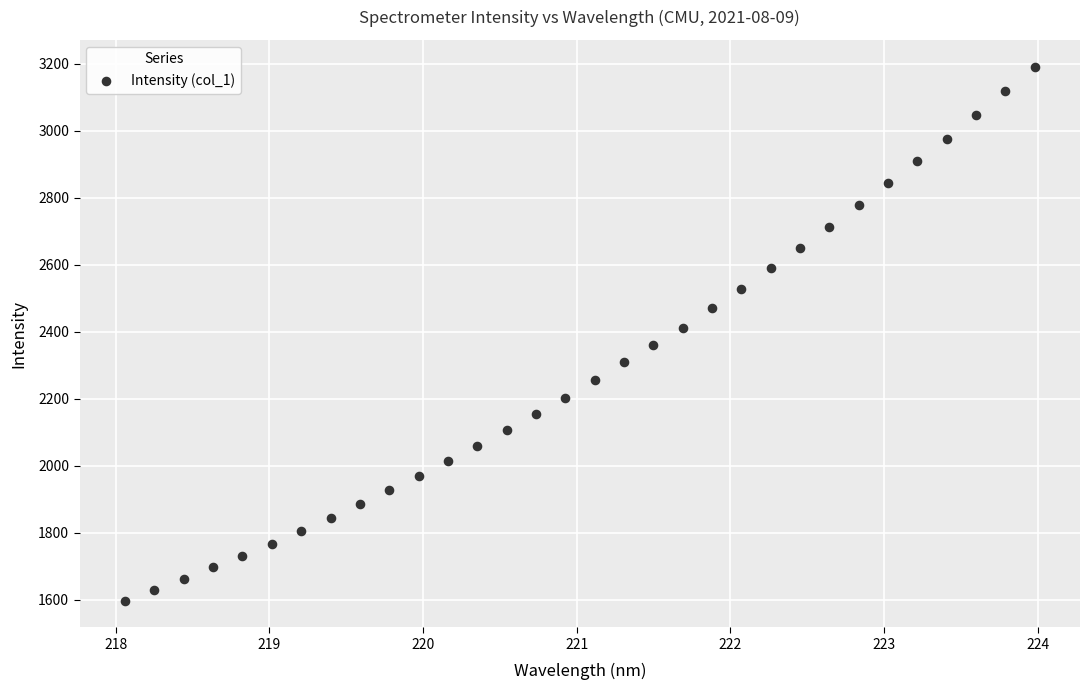

What is the range of X values (max minus min)?

5.9